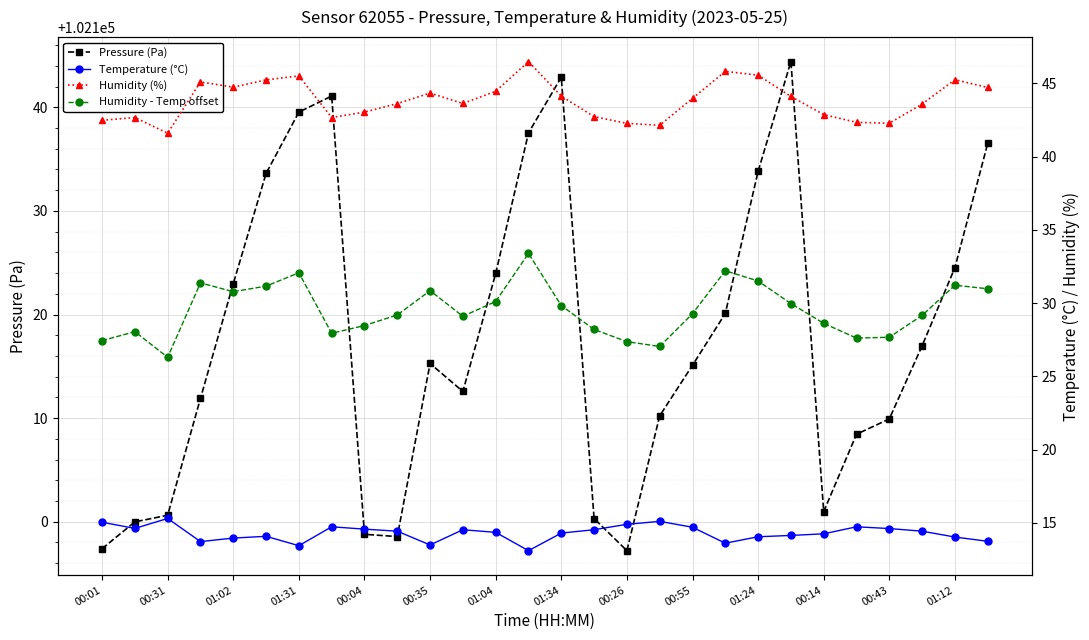

True or false: Pressure (Pa) has more than 0 interior local peaks.

True